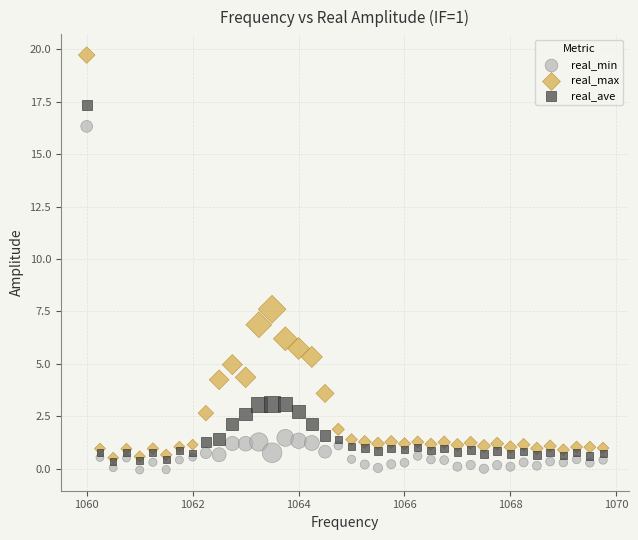

In the real_min series, what Y value is closest to 8?

1.5